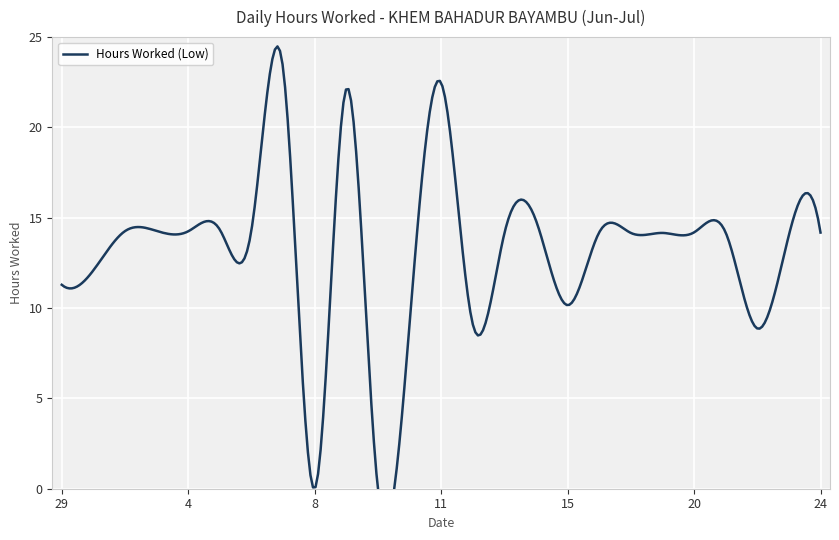

The value at 16 is 14.2. True or false?

True